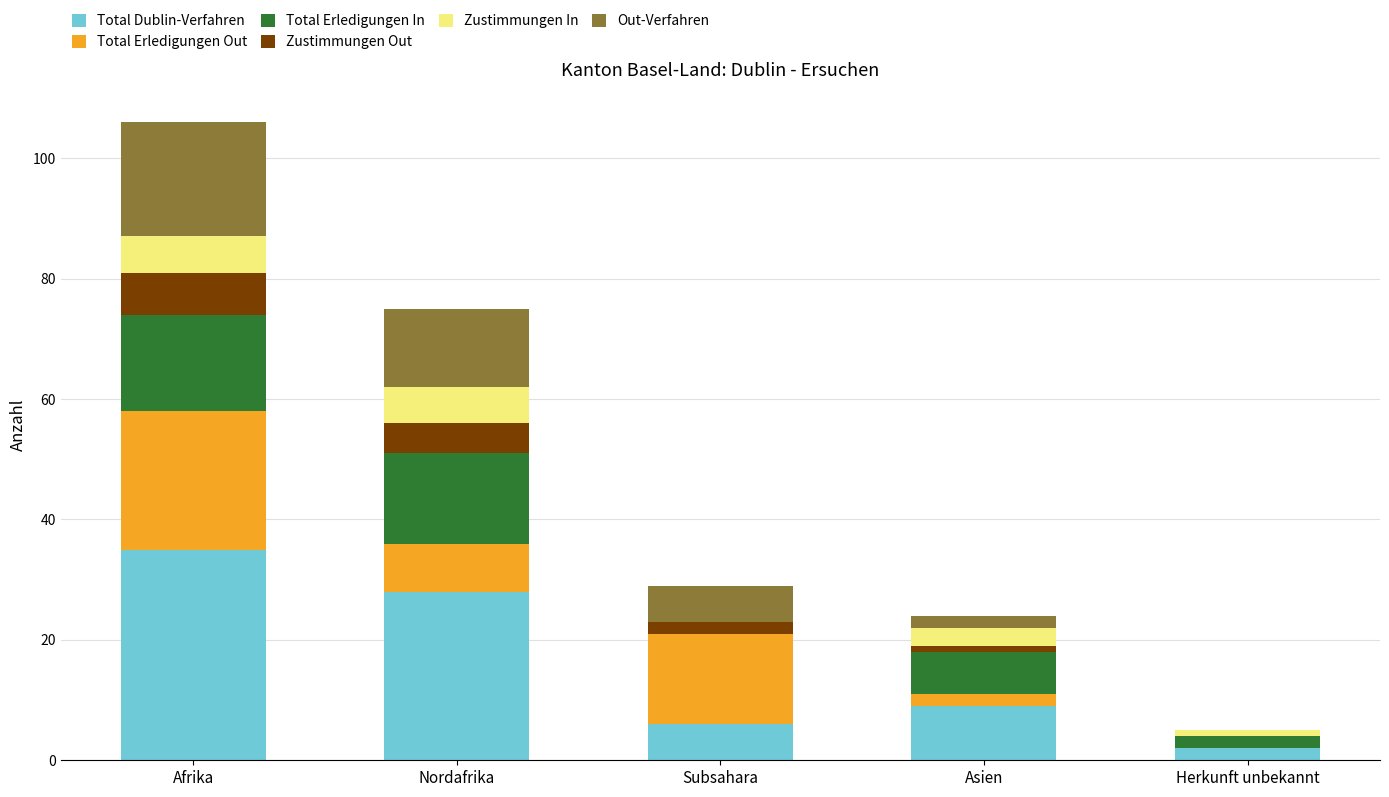

At which category is the sum across all series the highest?

Afrika